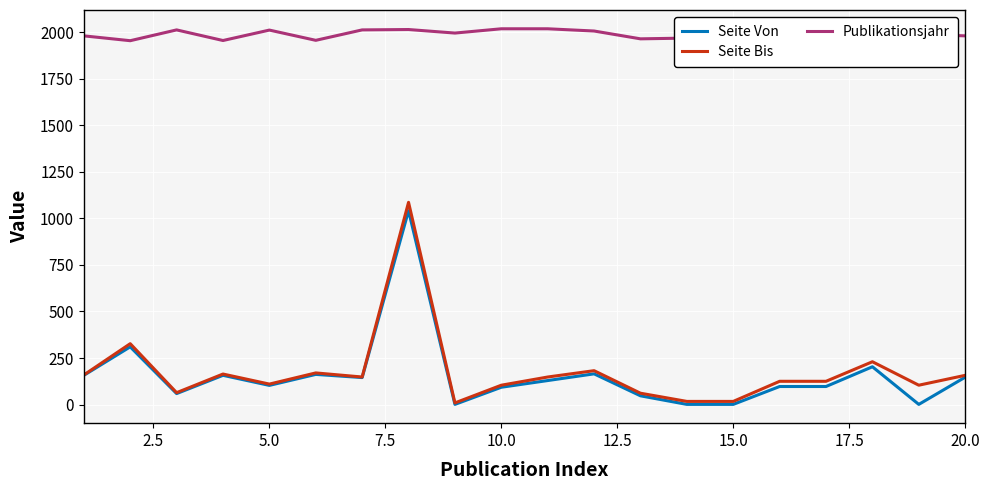

Which series has the largest total across all categories?

Publikationsjahr